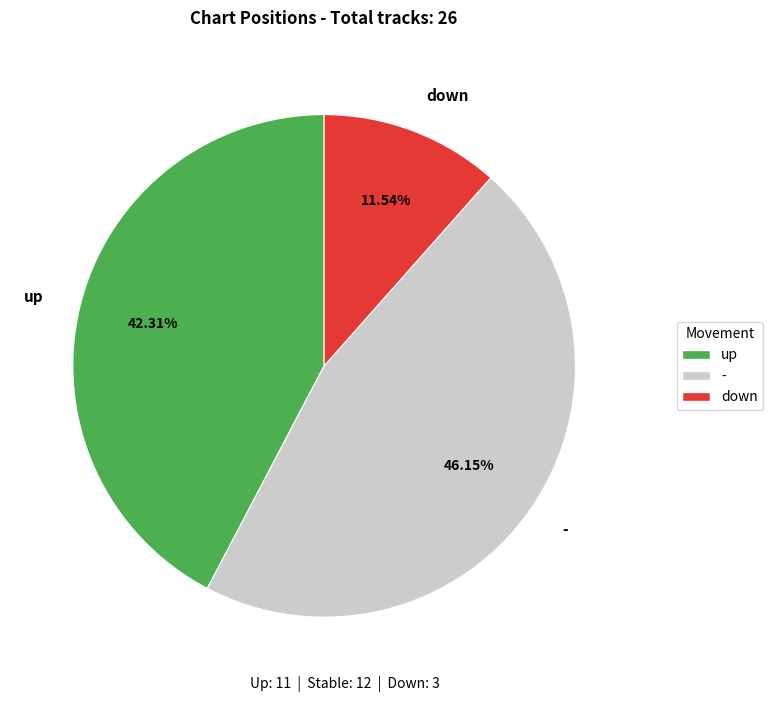

Is it true that - is 34% of the pie?

False